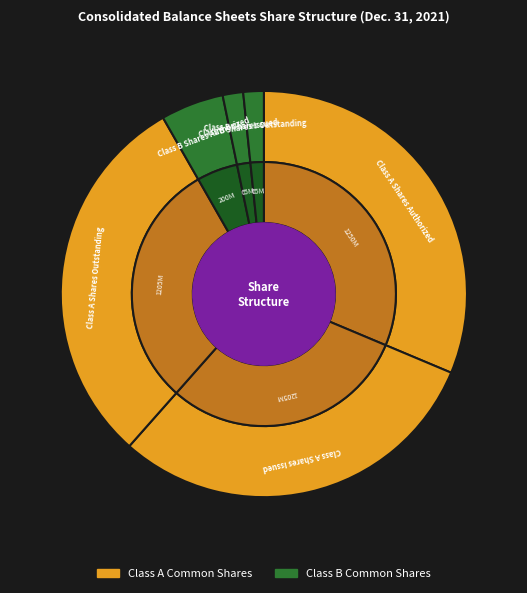

Combined, what portion of the pie is Class A Shares Authorized and Class B Shares Outstanding?

33.0%